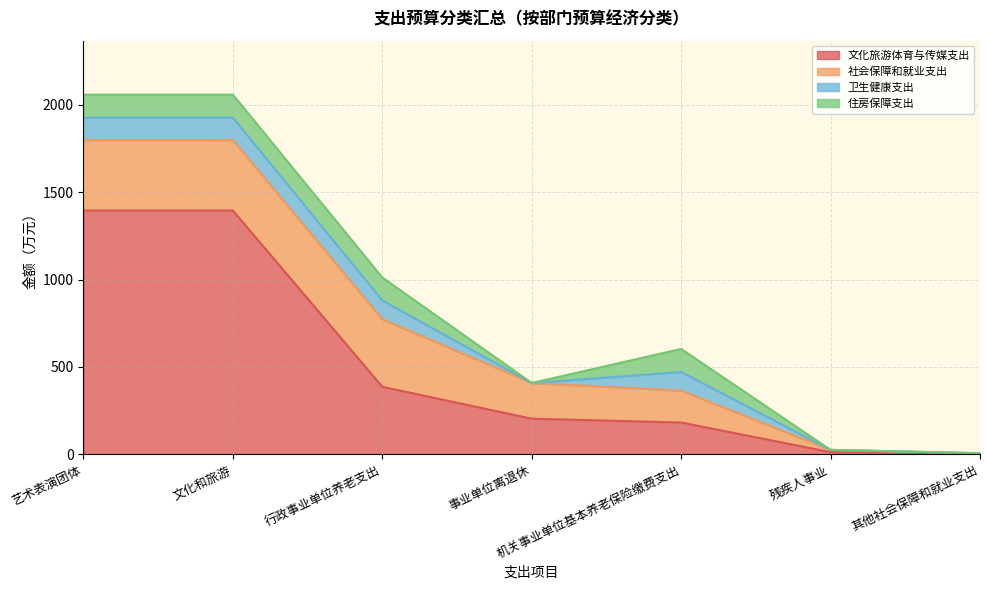

Reading left to right, list all the values displayed in this chart.

文化旅游体育与传媒支出: 1394.9	1394.9	386.8	204.2	182.5	12.9	3.3
社会保障和就业支出: 403.0	403.0	386.8	204.2	182.5	12.9	3.3
卫生健康支出: 128.1	128.1	106.6	0.0	106.6	0.0	0.0
住房保障支出: 131.6	131.6	131.6	0.0	131.6	0.0	0.0